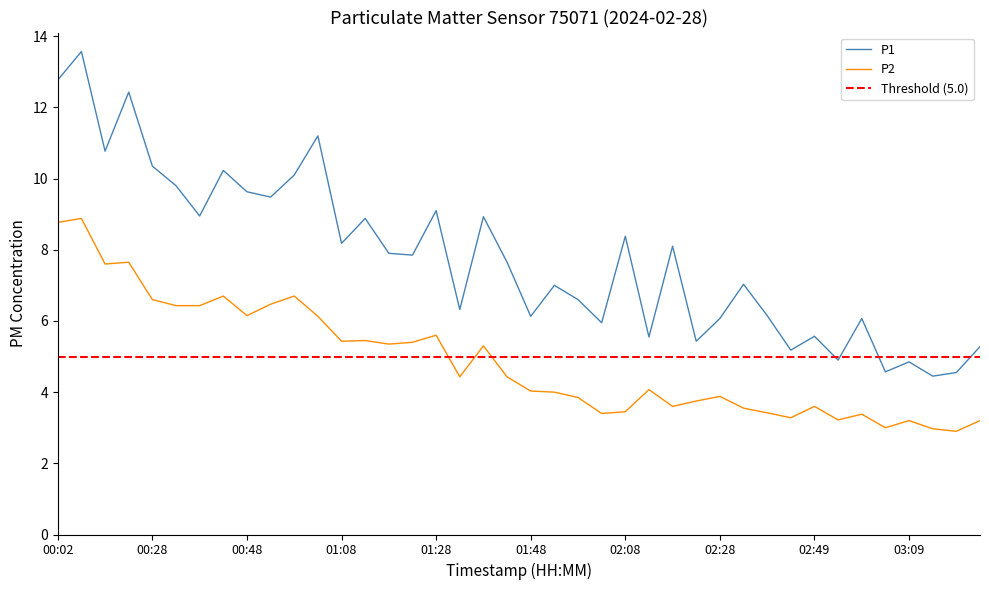

True or false: P1 and P2 cross at least once.

False